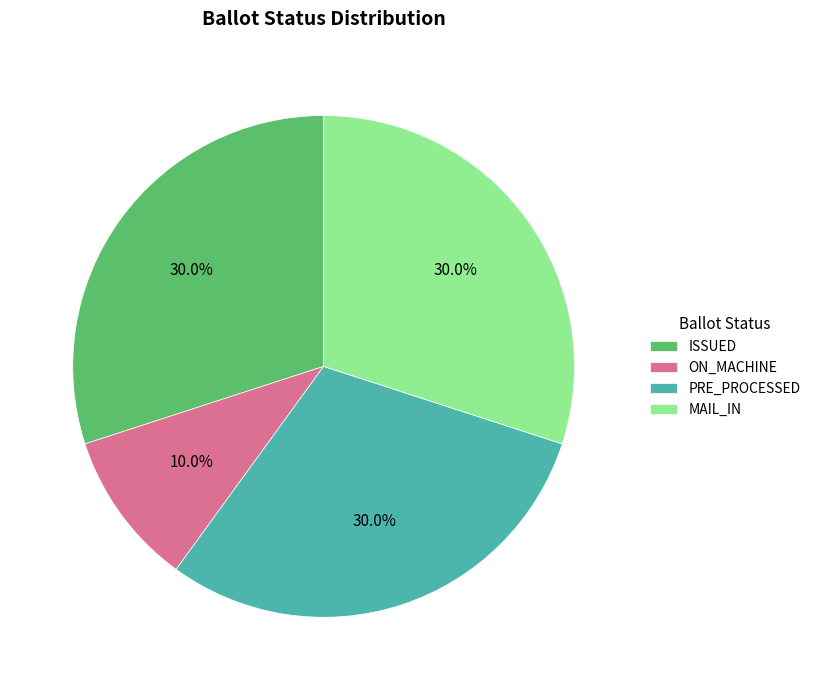

To the nearest percent, what is the average slice percentage?

25%